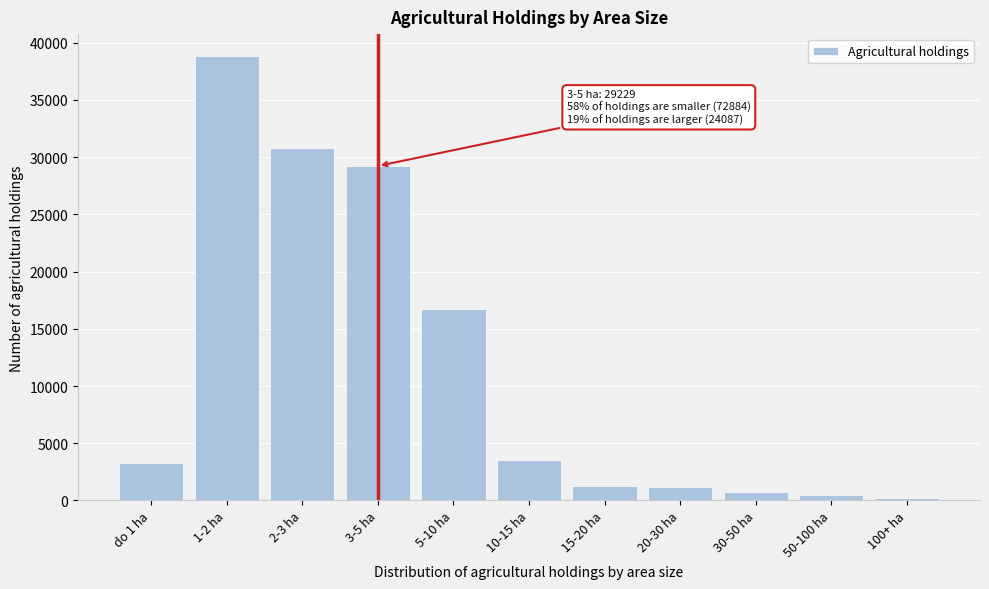

Where is the data nearest to the value 19502?

5-10 ha